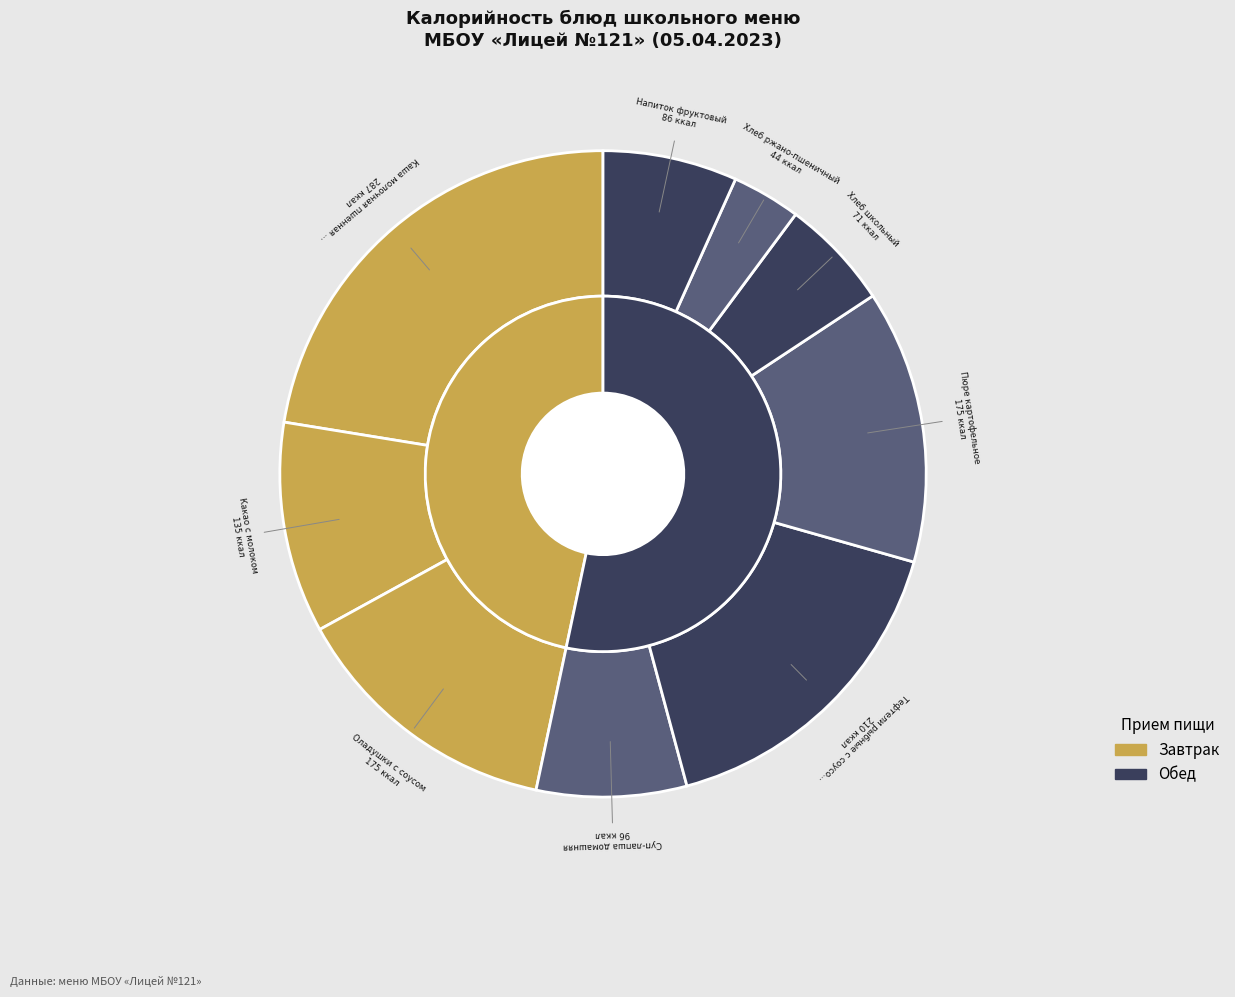

Which has a higher value, Оладушки с соусом or Суп-лапша домашняя?

Оладушки с соусом